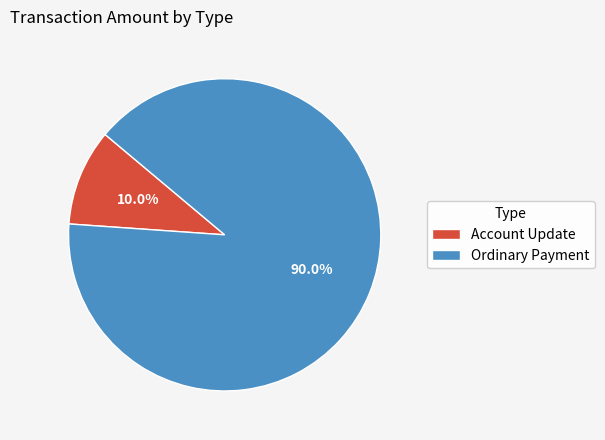

Which has a higher value, Account Update or Ordinary Payment?

Ordinary Payment